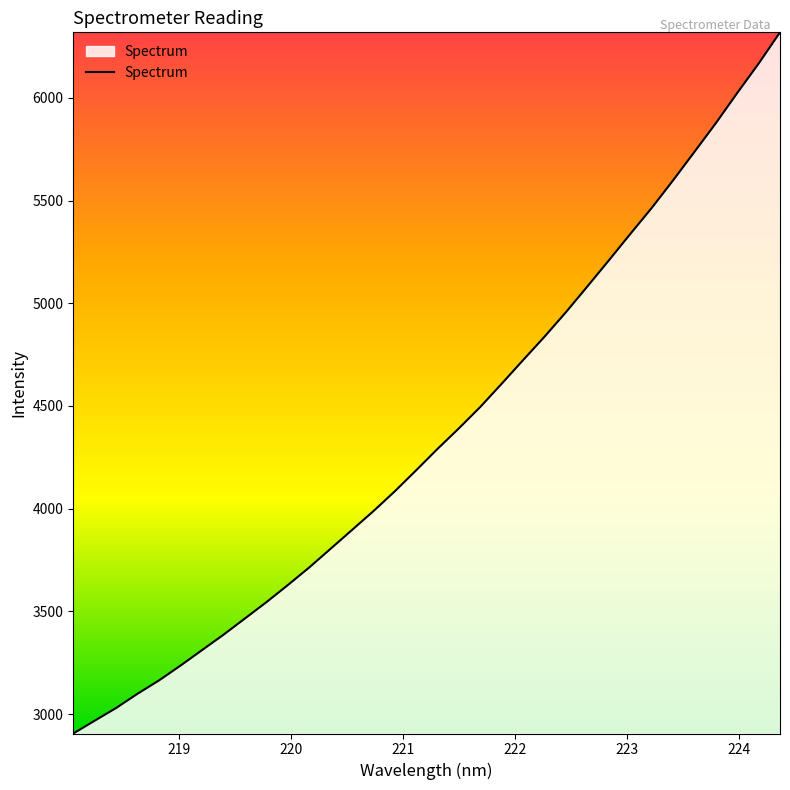

What is the greatest value displayed?

6318.6